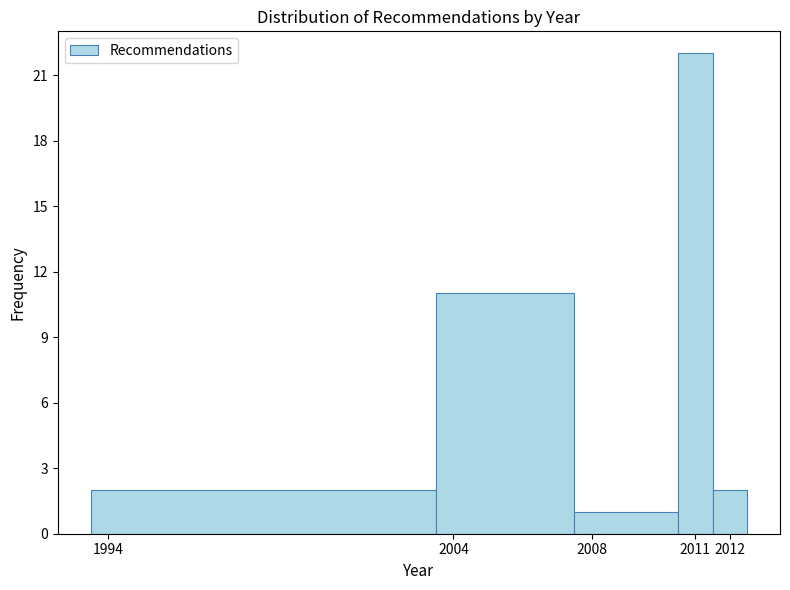

Over which range of the x-axis is the bar tallest?

2010.5 to 2011.5